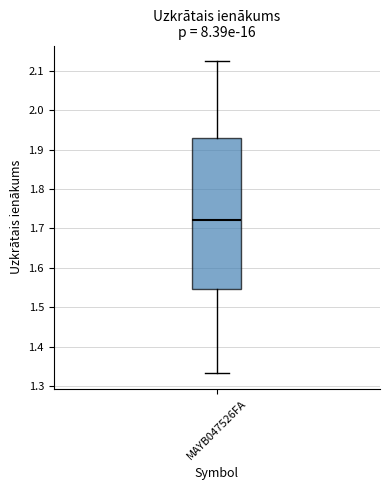

Transcribe this box plot: give where the median line is, the range the box spans, and where the two whiskers end, as read against the y-axis. The values are not printed on the chart, so give them approximately, as read against the axis.

median 1.72, box 1.55 to 1.93, whiskers 1.33 to 2.12